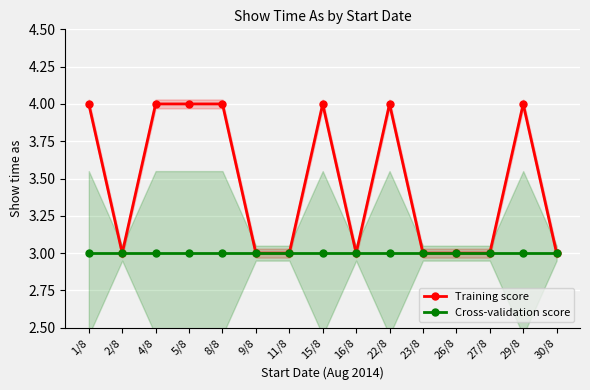

List the series in order of their overall mean, lowest first.

Cross-validation score, Training score